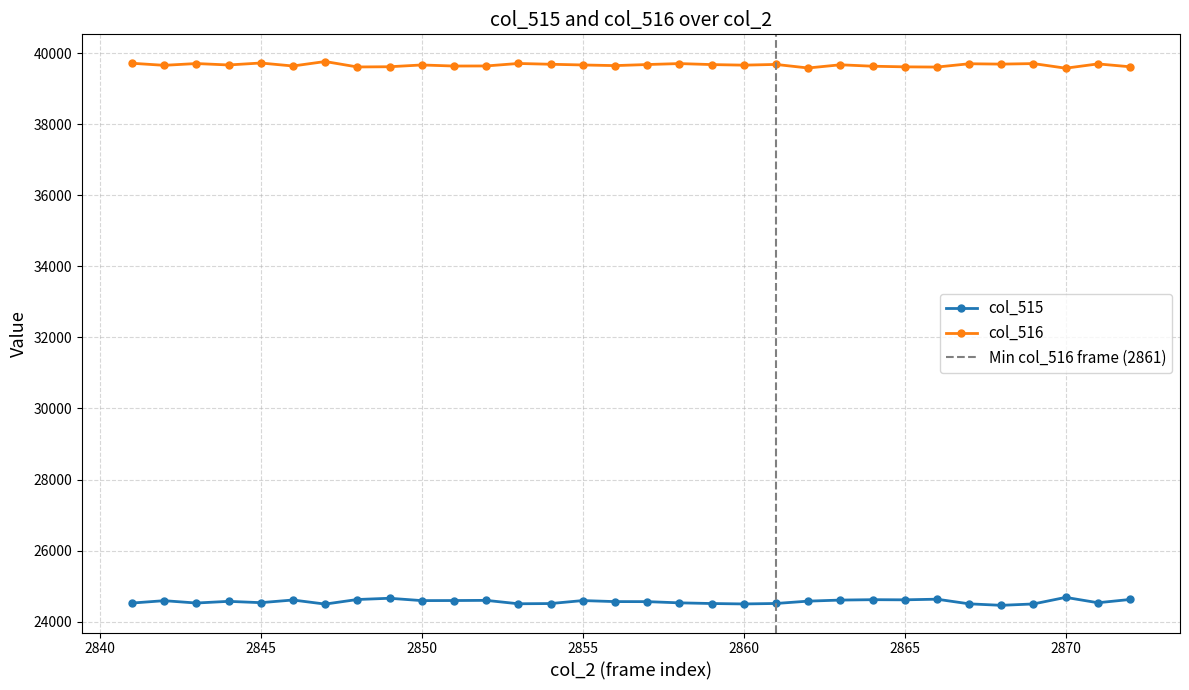

True or false: col_516 and col_515 intersect in this chart.

False